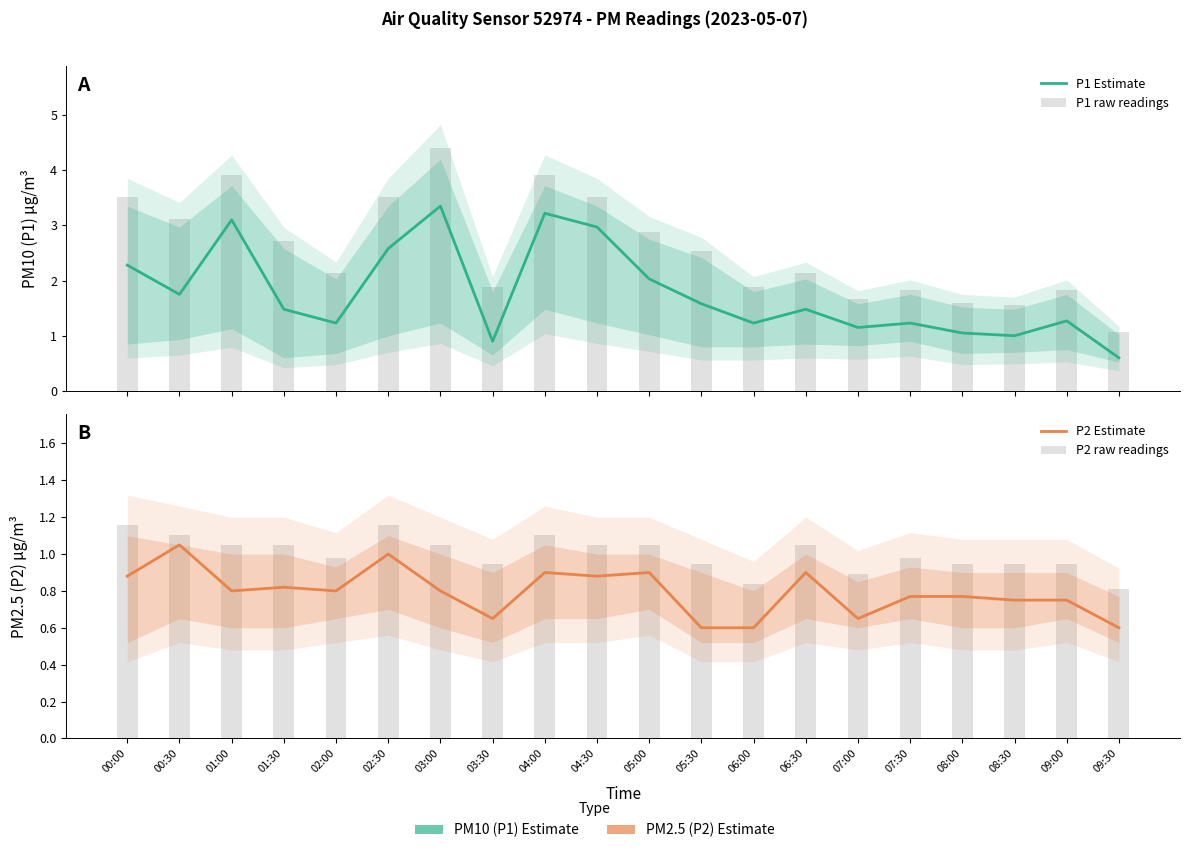

Read the P2 raw readings value at 06:30.

1.1